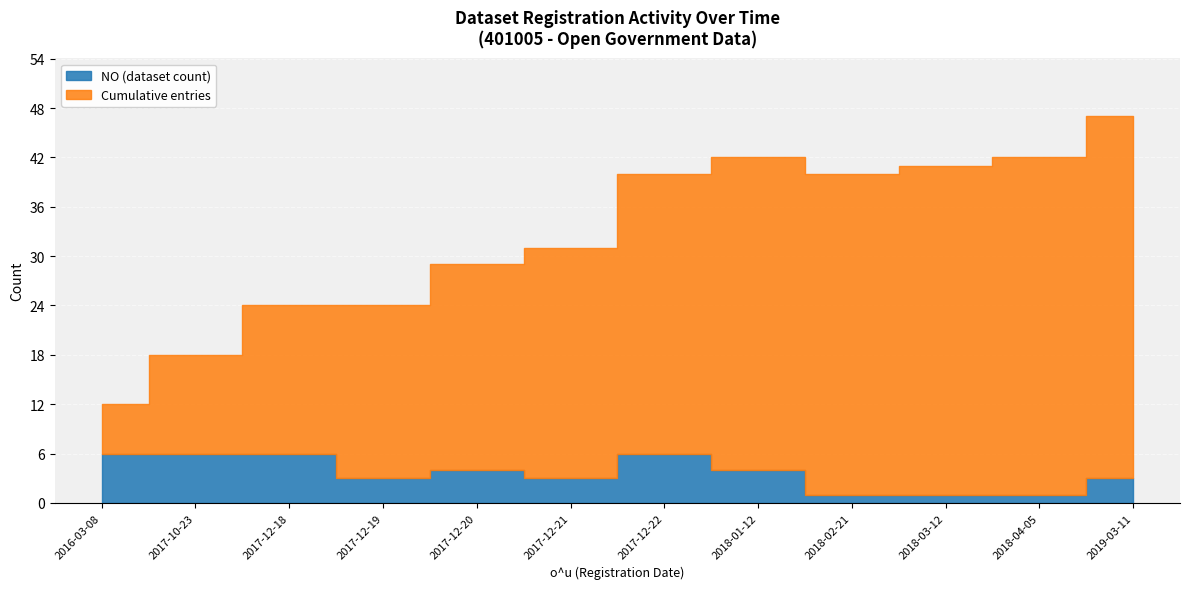

How many categories are shown in the chart?

12